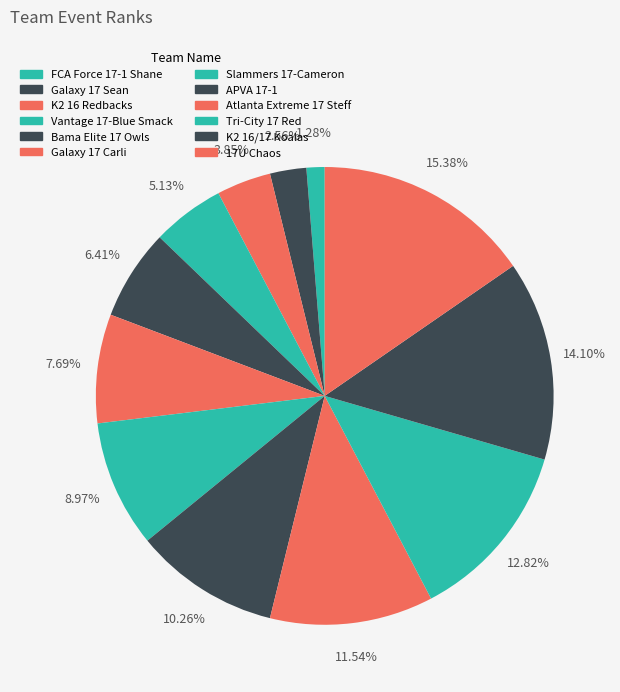

Is the sum of Vantage 17-Blue Smack and Slammers 17-Cameron greater than half?

No